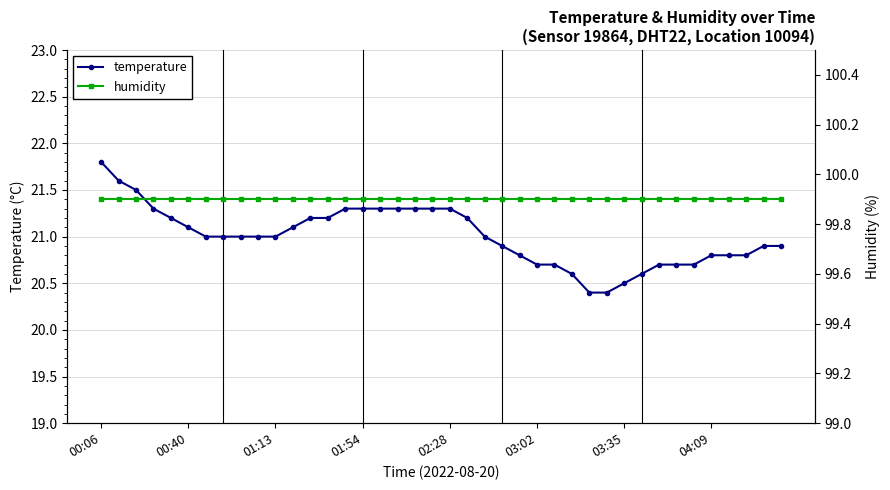

True or false: temperature and humidity intersect in this chart.

False